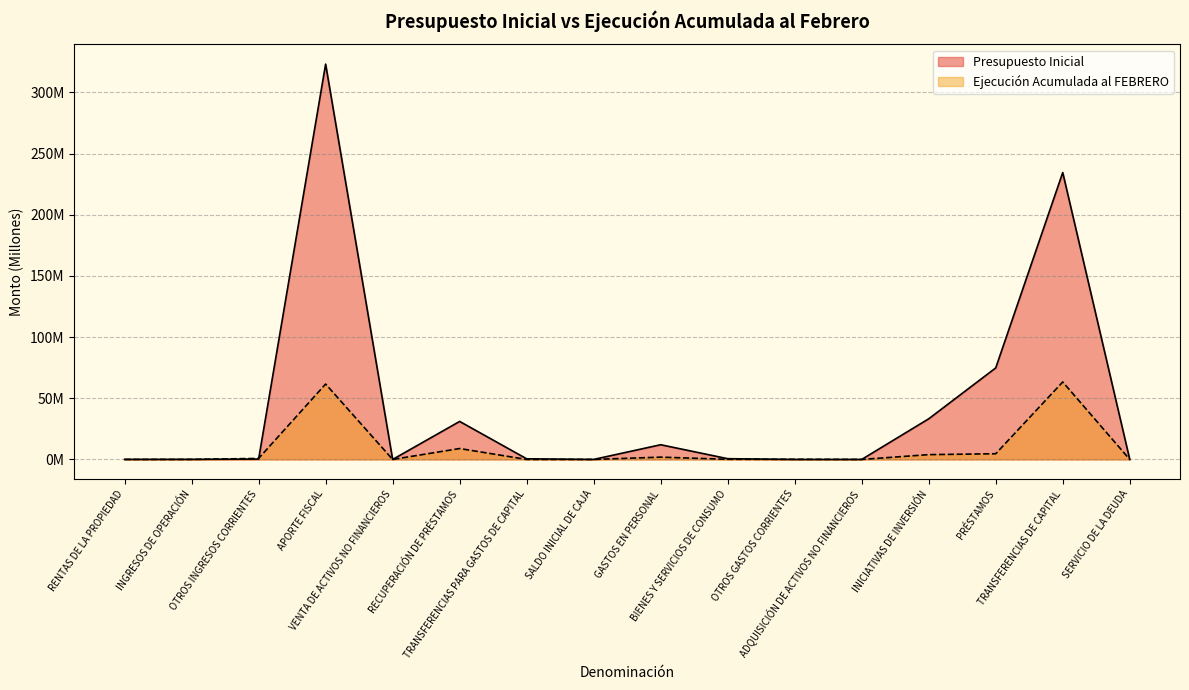

Where is Presupuesto Inicial nearest to the value 161?

TRANSFERENCIAS DE CAPITAL